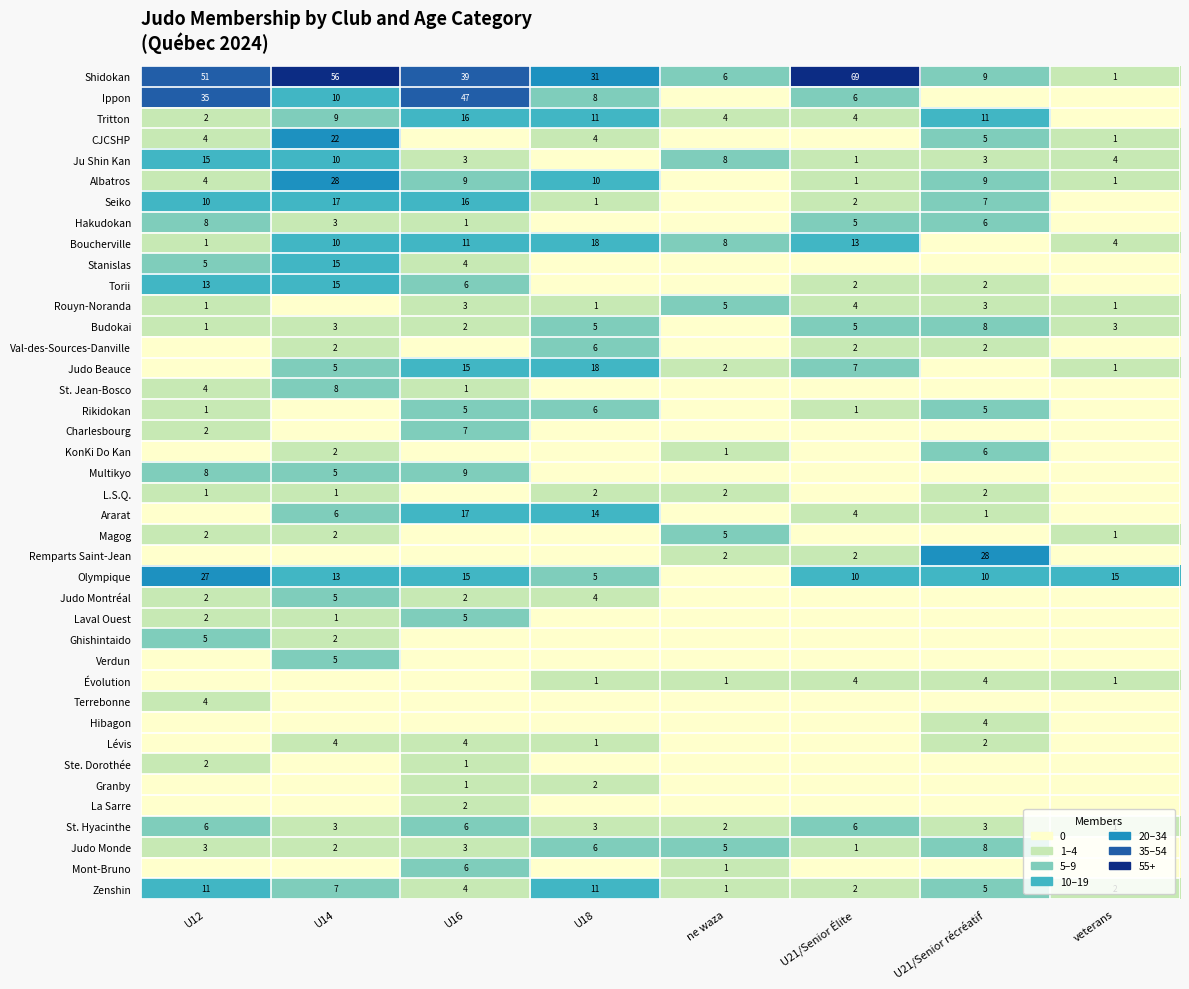

What is the total value across all series at U14?

271